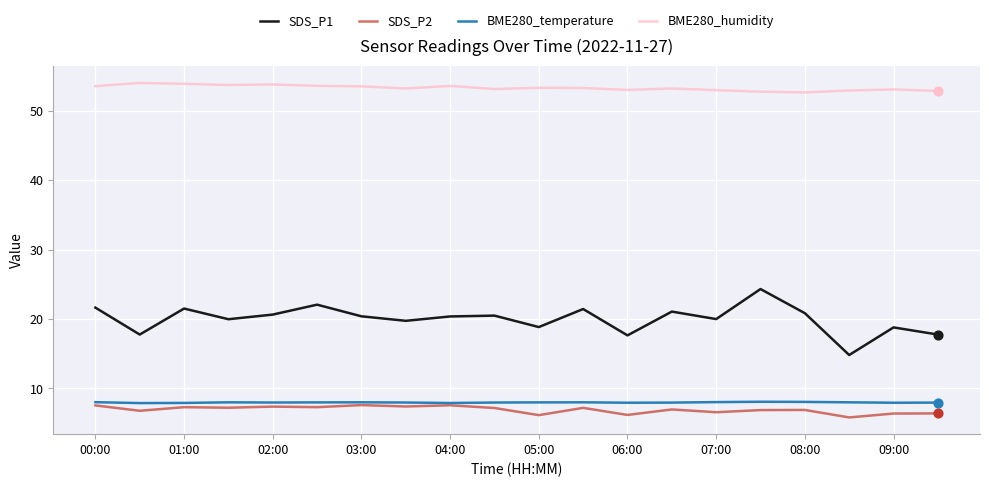

Which series has the largest total across all categories?

BME280_humidity